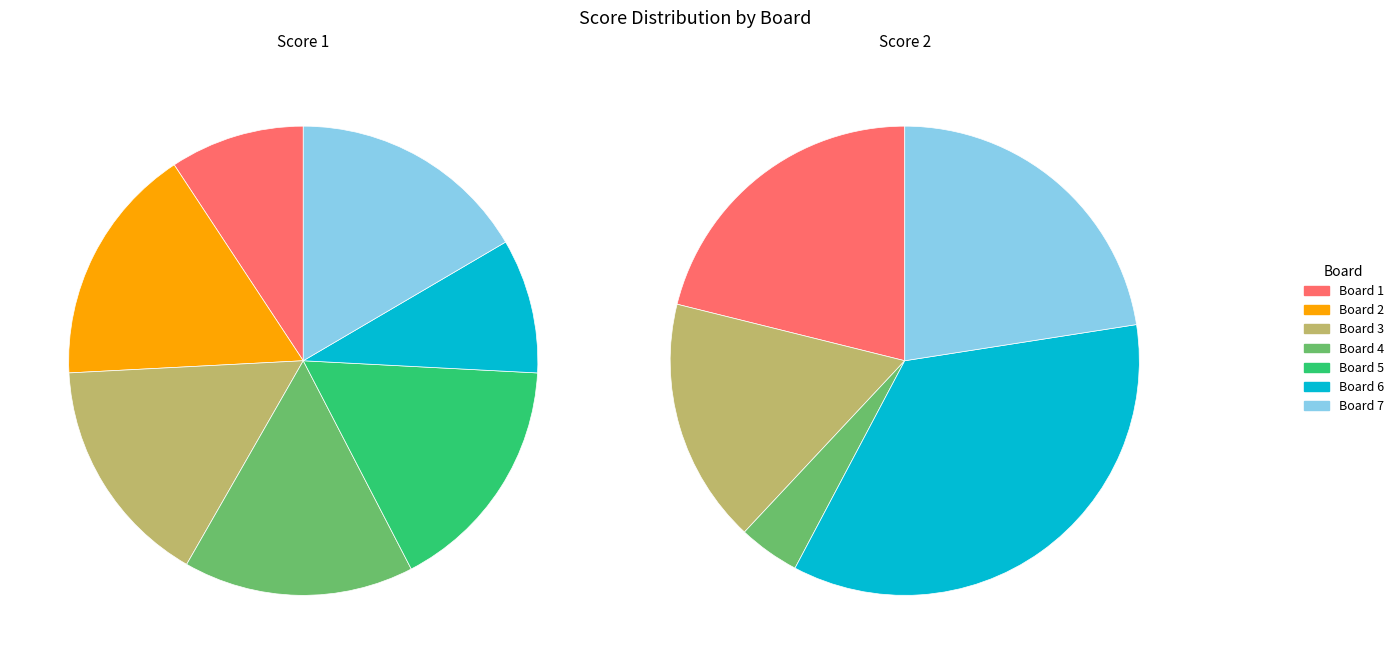

Between Board 2 and Board 7, which series saw the biggest shift?

Score 2